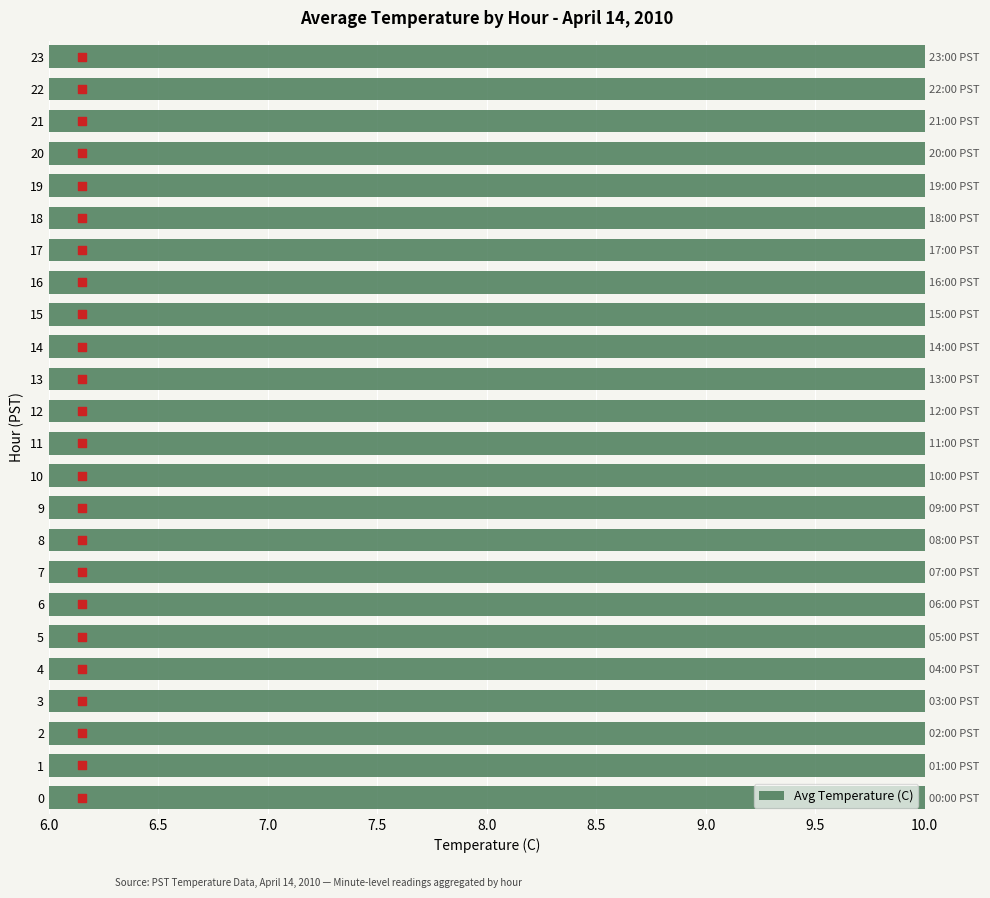

What is the ratio of the value at 22 to the value at 18?

0.9